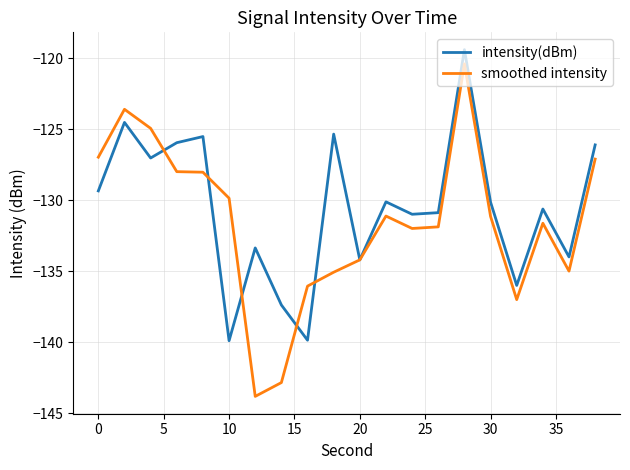

Which series has the largest range (max minus min)?

smoothed intensity